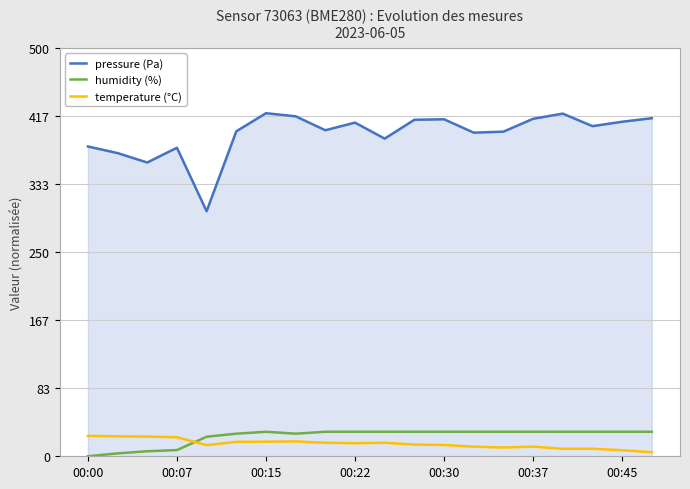

At how many categories does at least one series exceed 249?

20